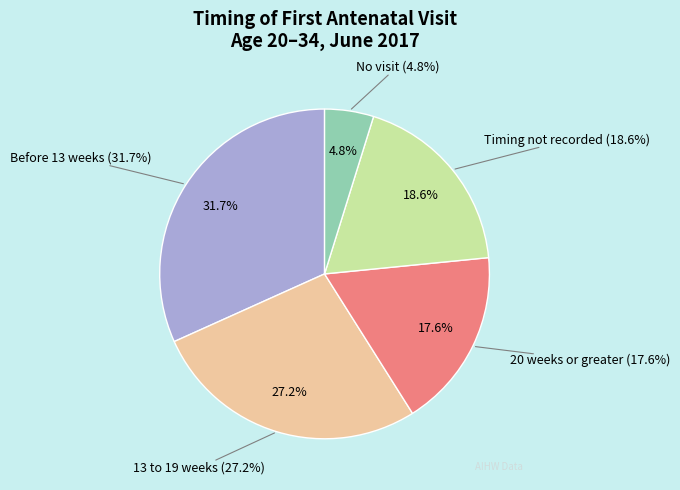

To the nearest percent, what is the difference between the Timing not recorded and Before 13 weeks slice percentages?

13%